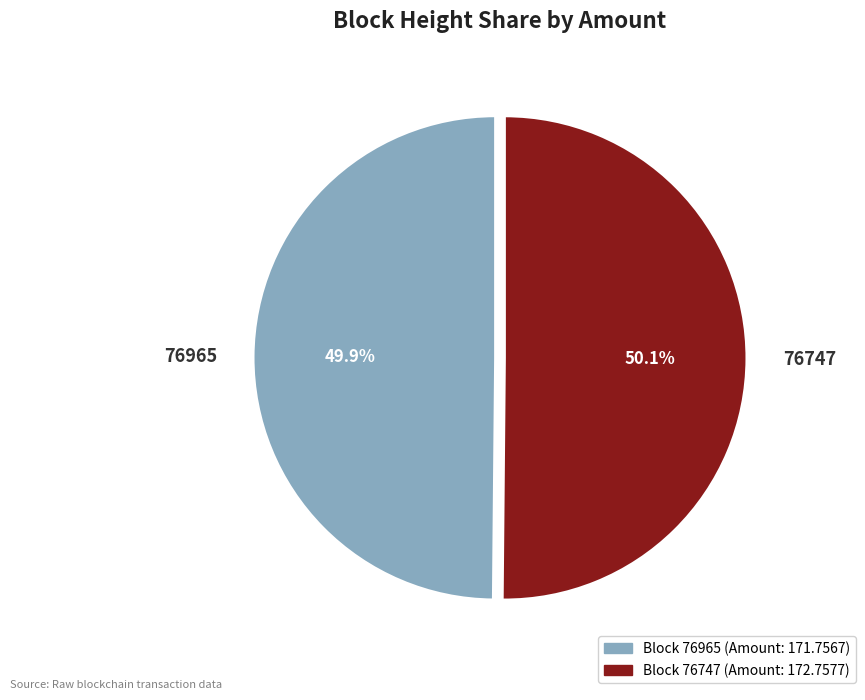

Combined, do 76965 and 76747 account for over 50%?

Yes